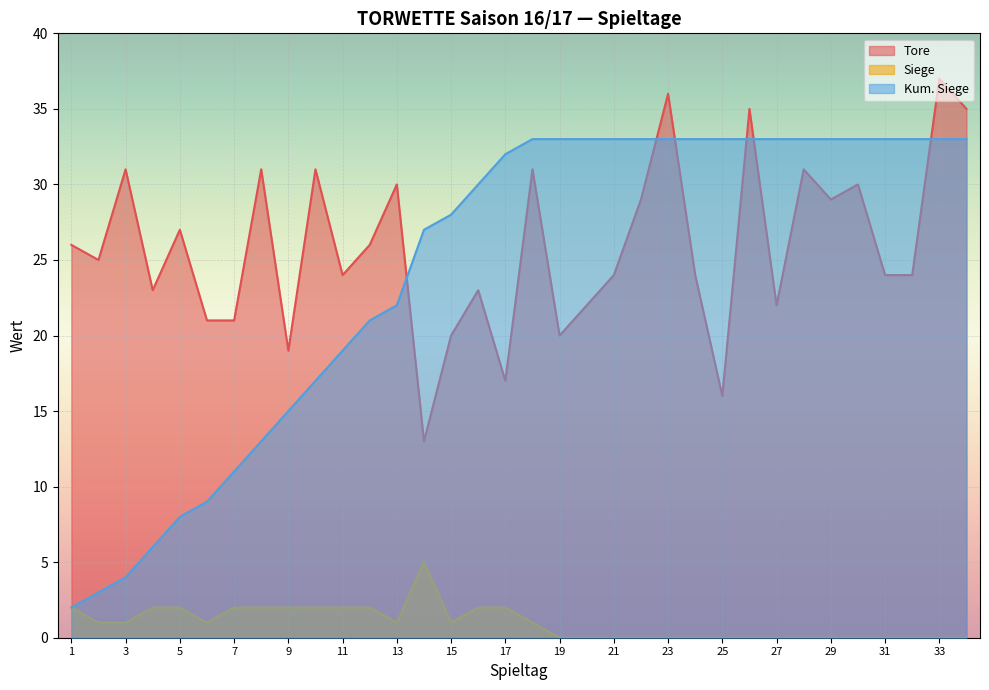

True or false: Siege and Tore cross at least once.

False